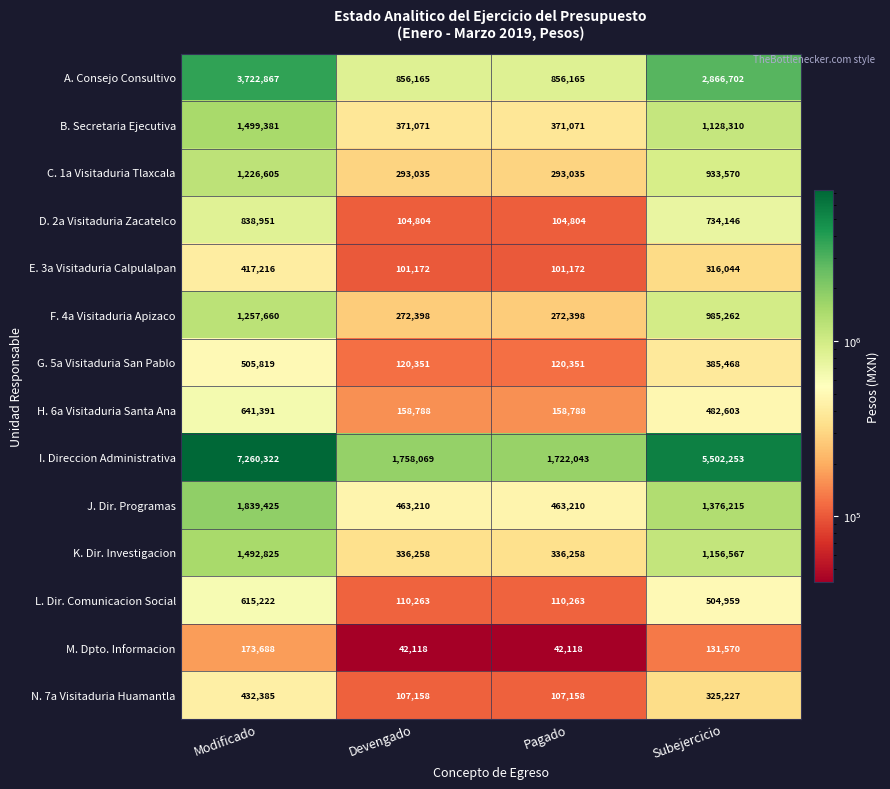

Which series changed the most between Devengado and Subejercicio?

I. Direccion Administrativa